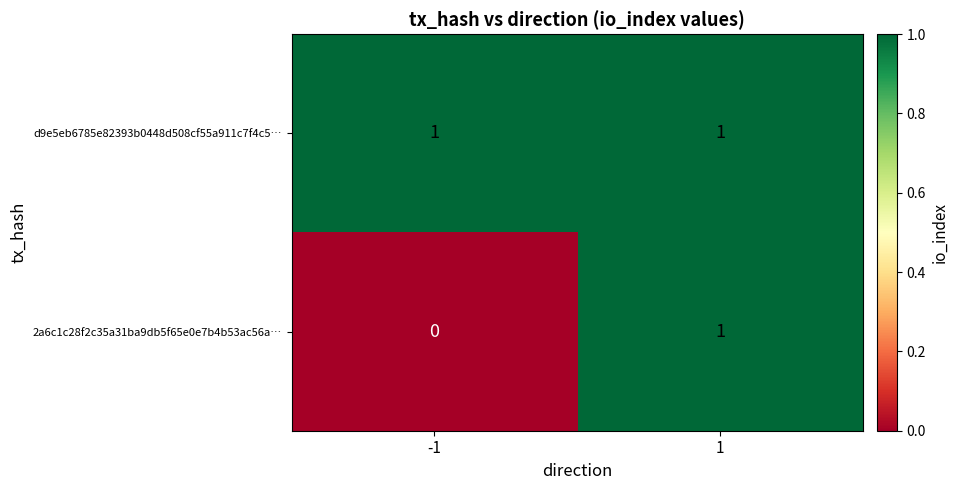

The value of 2a6c1c28f2c35a31ba9db5f65e0e7b4b53ac56a… at -1 is 0. True or false?

True